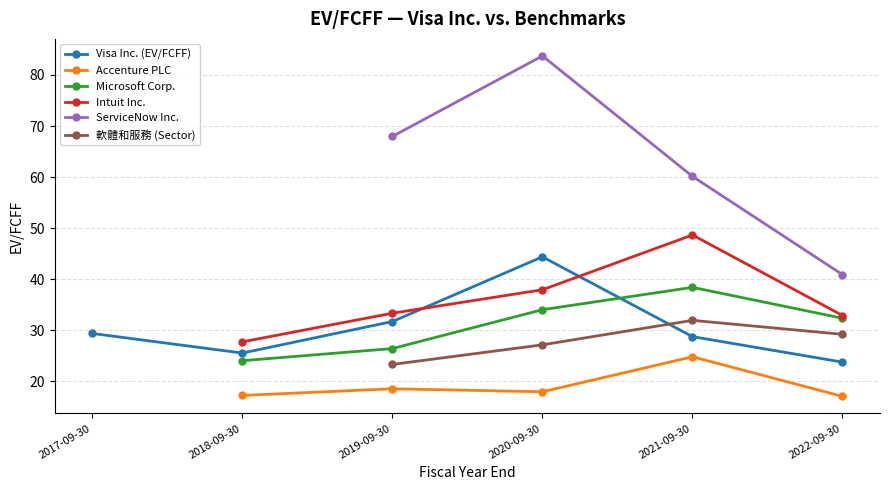

True or false: Visa Inc. (EV/FCFF) has a value of 7.7 at 2021-09-30.

False